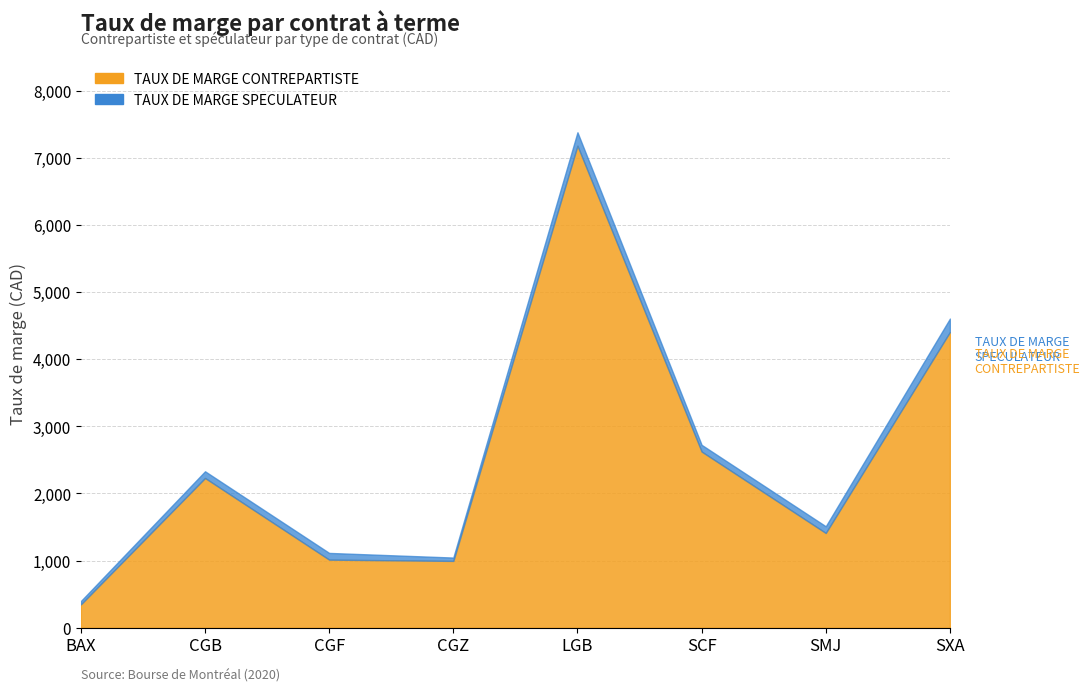

What are all the series names shown in the legend?

TAUX DE MARGE CONTREPARTISTE, TAUX DE MARGE SPECULATEUR